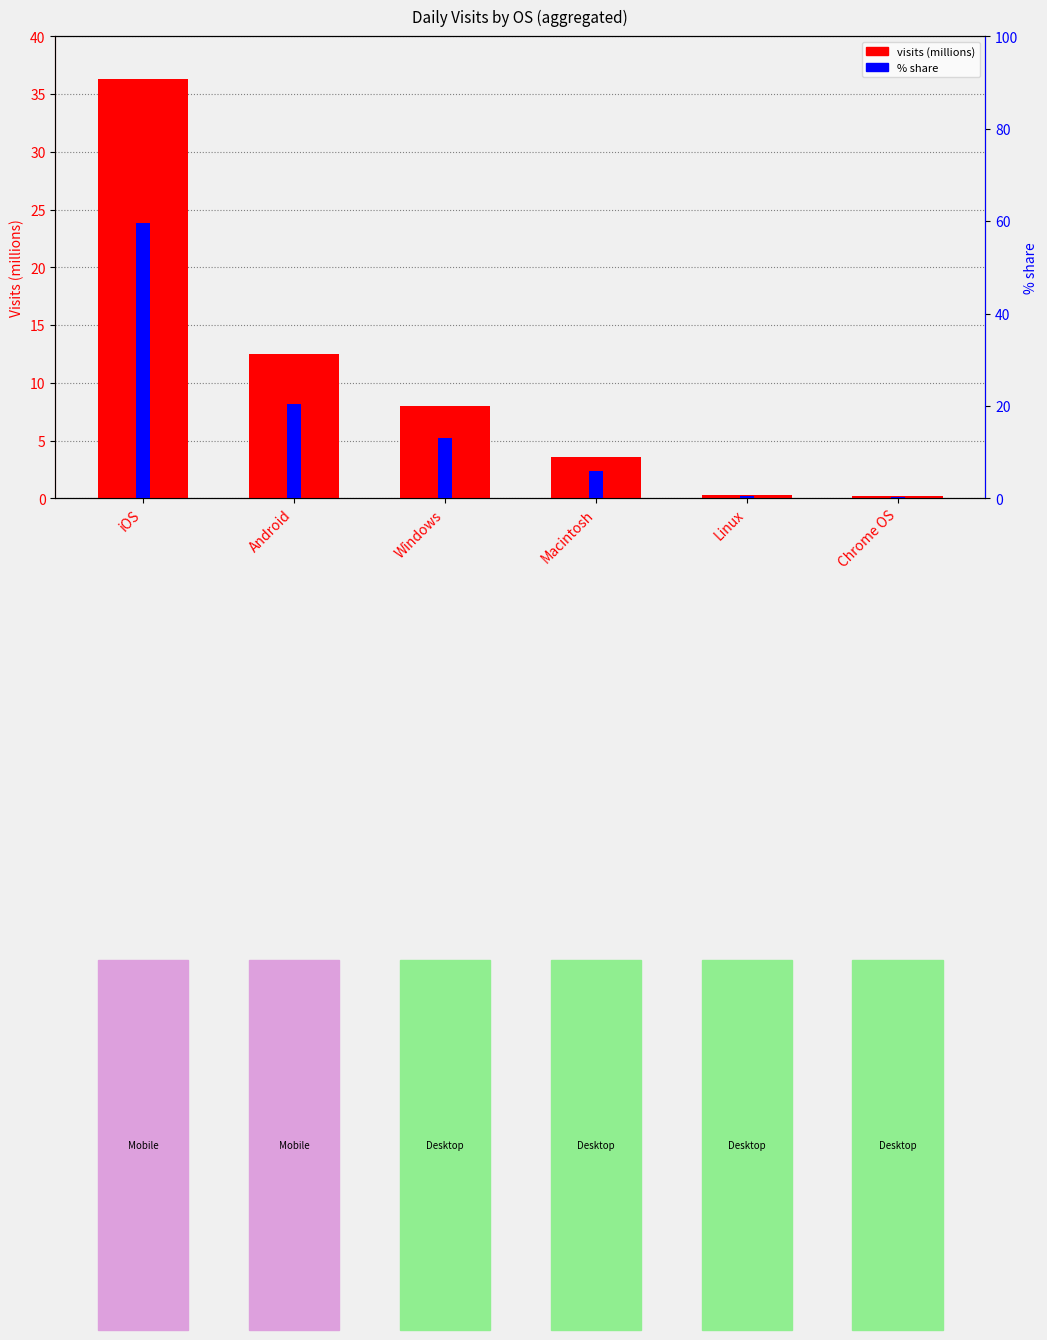

What is the value of the visits (millions) bar at the 2nd from the left?

12.5